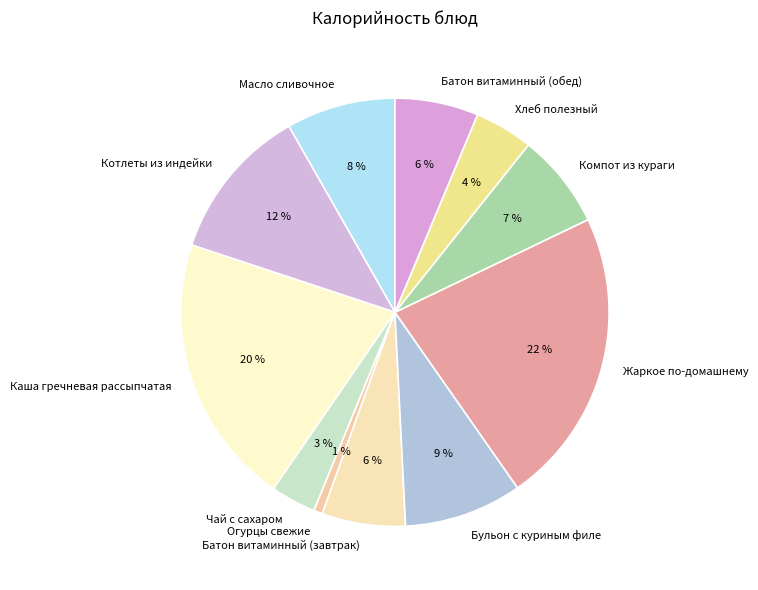

Do Жаркое по-домашнему and Батон витаминный (обед) together represent more than half of the pie?

No